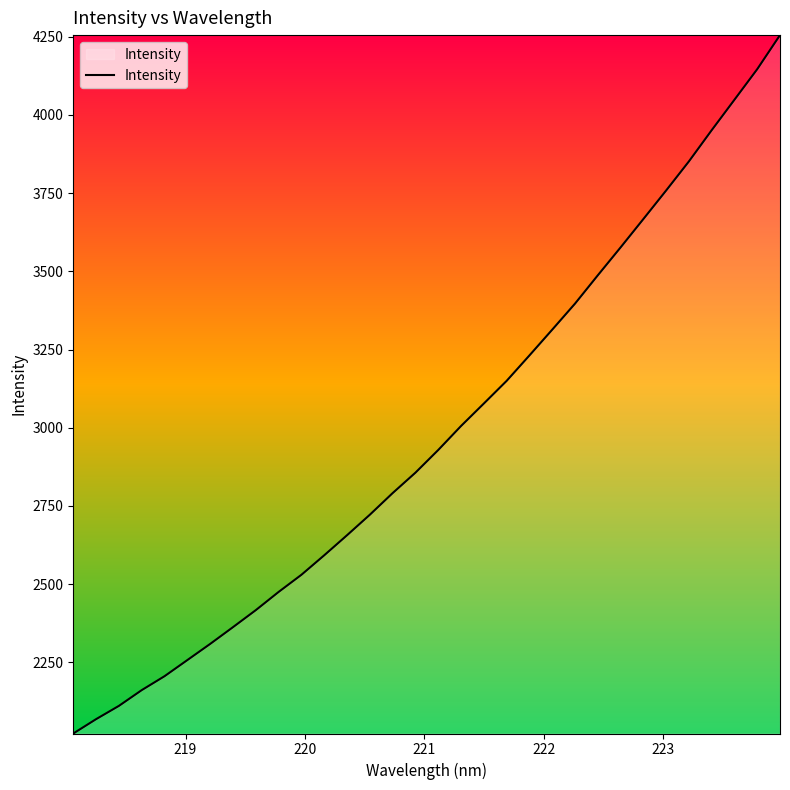

What is the minimum value shown in the chart?

2022.5